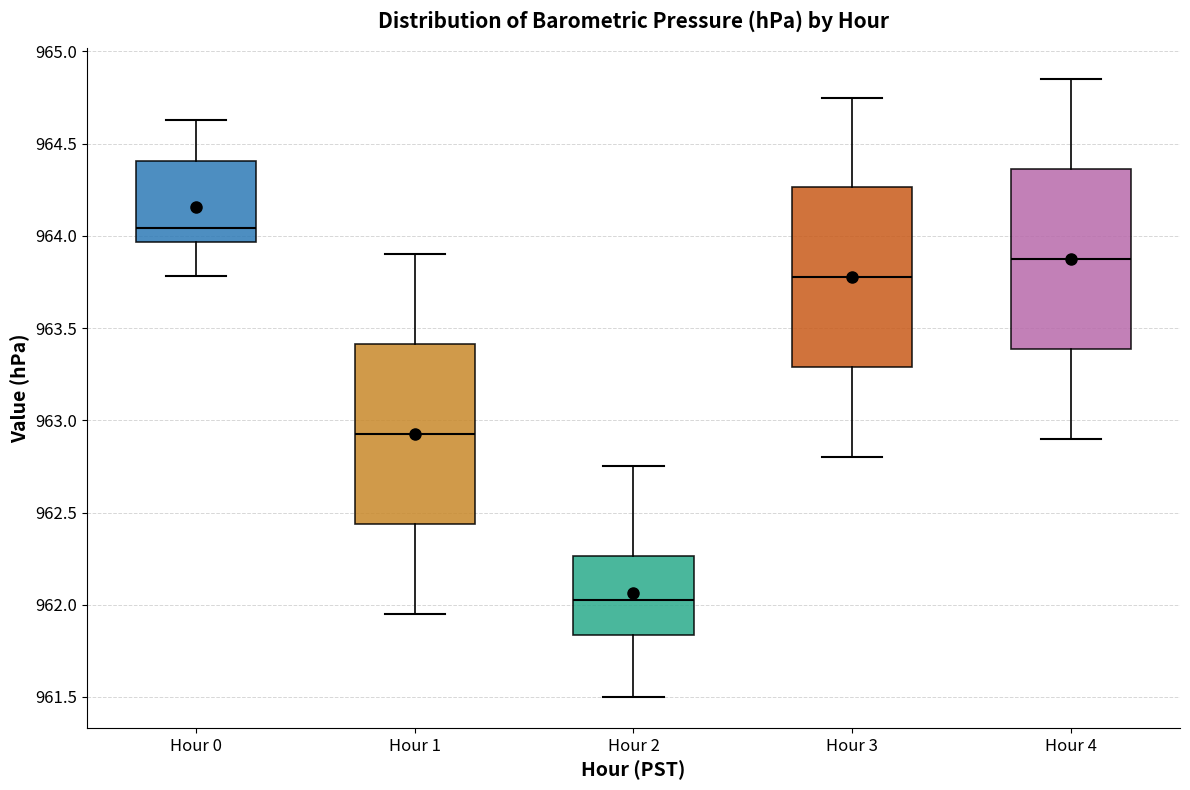

Where does the upper whisker of the box for Hour 2 end on the y-axis? The values are not printed on the chart, so give them approximately, as read against the axis.

962.75